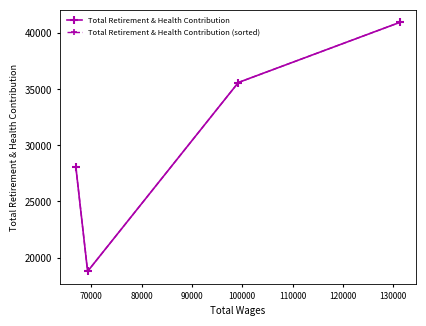

What is the value of the Total Retirement & Health Contribution (sorted) point at the 1st from the left?

28046.6